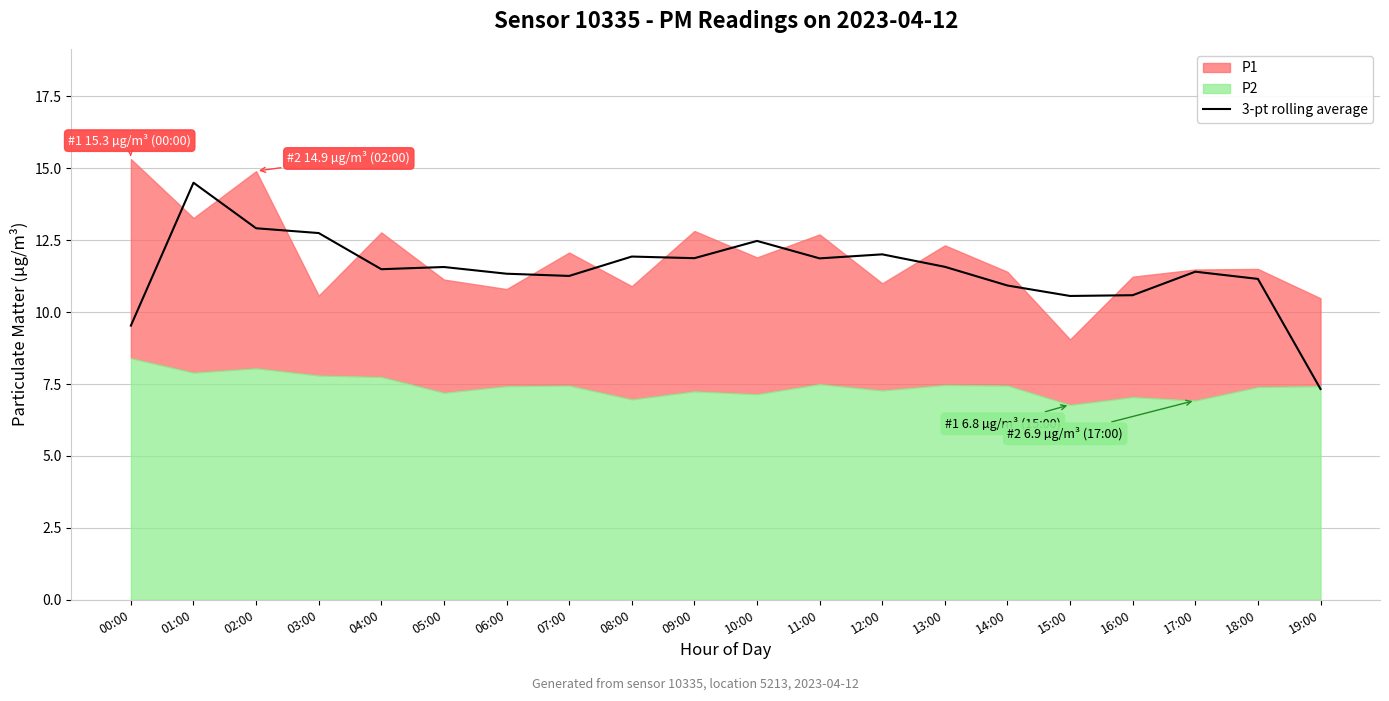

How many lines are shown in the chart?

1